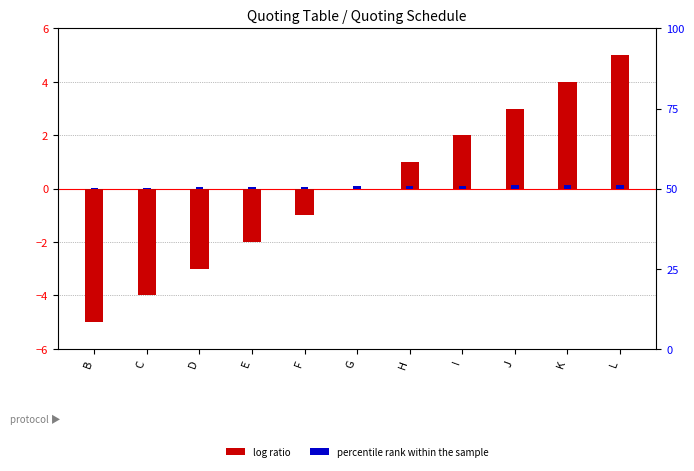

The Normalized Rank series shows 0.0 at B. True or false?

False